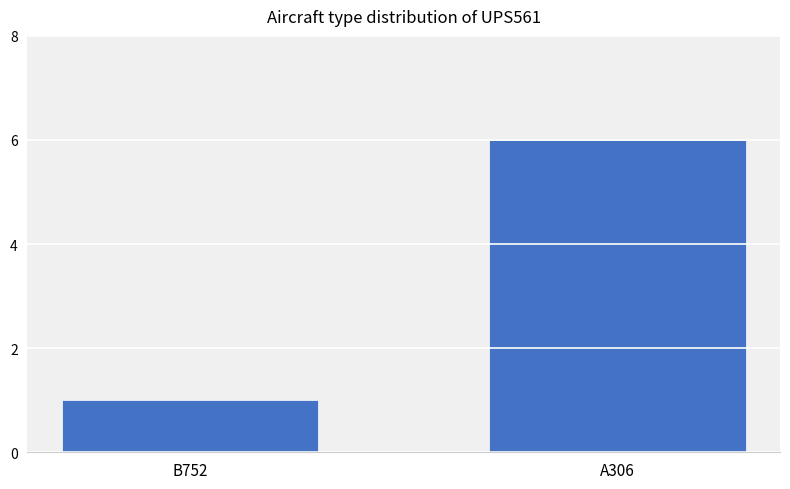

What is the sum of the values at B752 and A306?

7